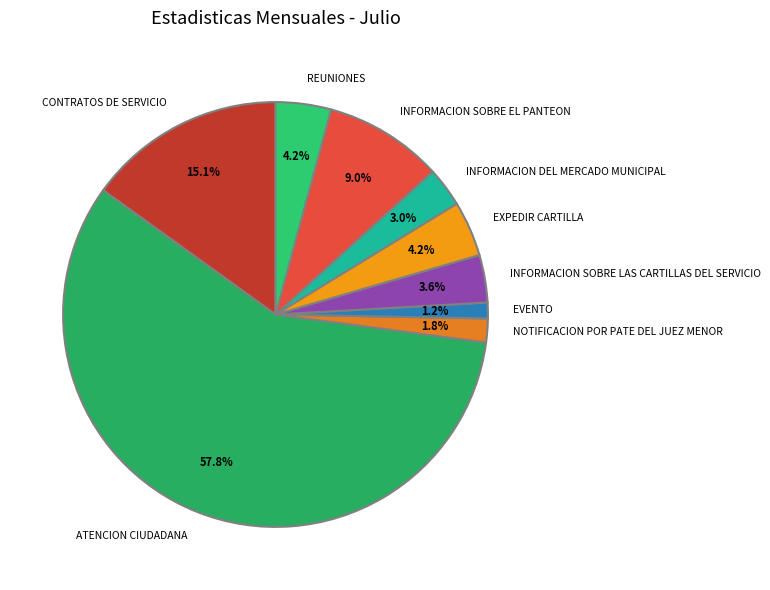

What is the smallest slice in the pie chart?

EVENTO